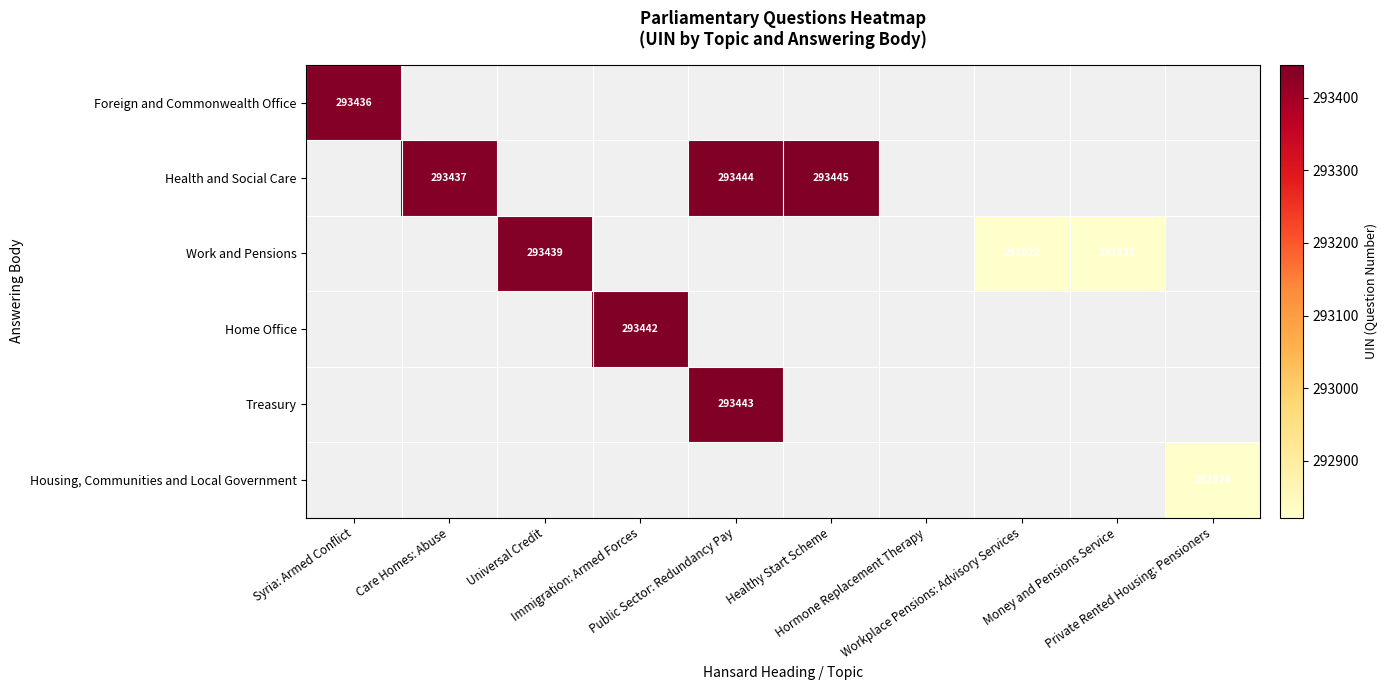

What is the lowest value of the Foreign and Commonwealth Office series?

293436.0